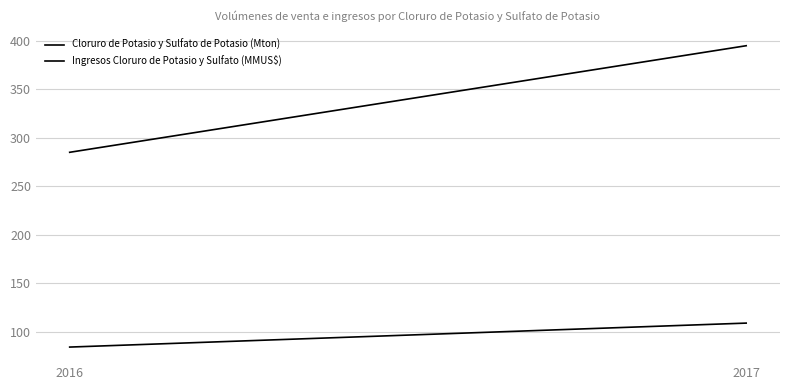

What is the total value across all series at 2017?

504.2